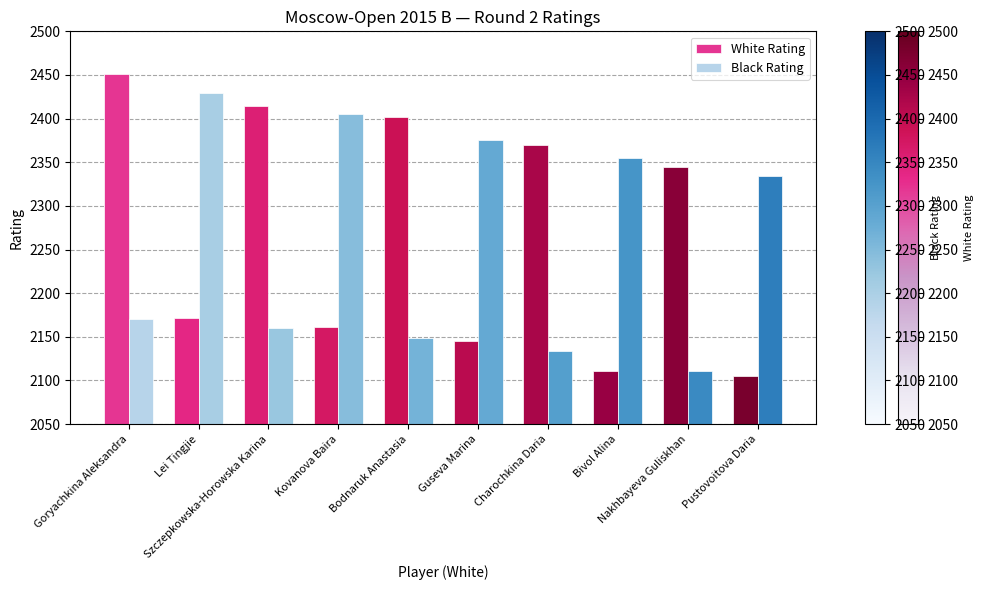

The value of Black Rating at Goryachkina Aleksandra is 716. True or false?

False